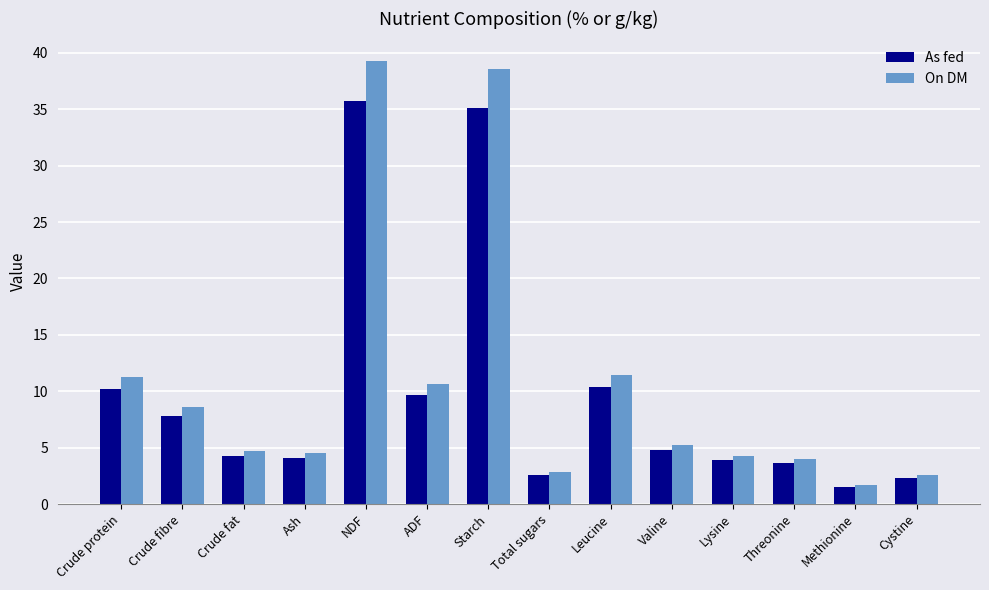

Which series has the widest spread of values?

On DM